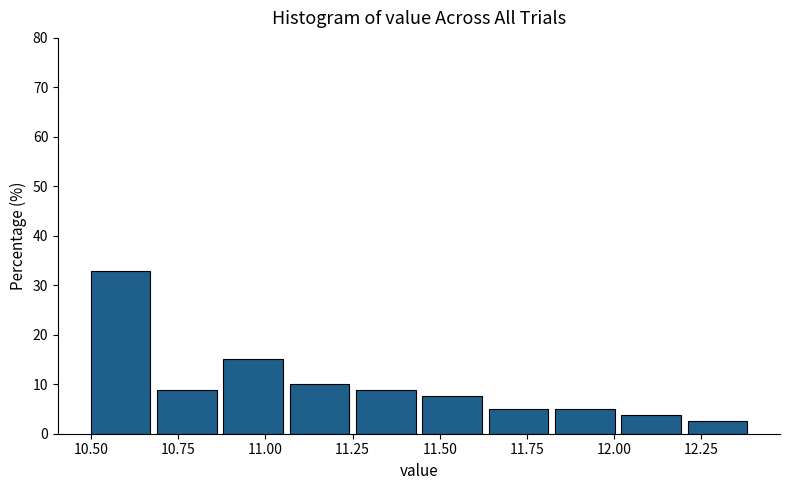

Read against the x-axis, roughly where is the centre of the tallest bar?

10.60